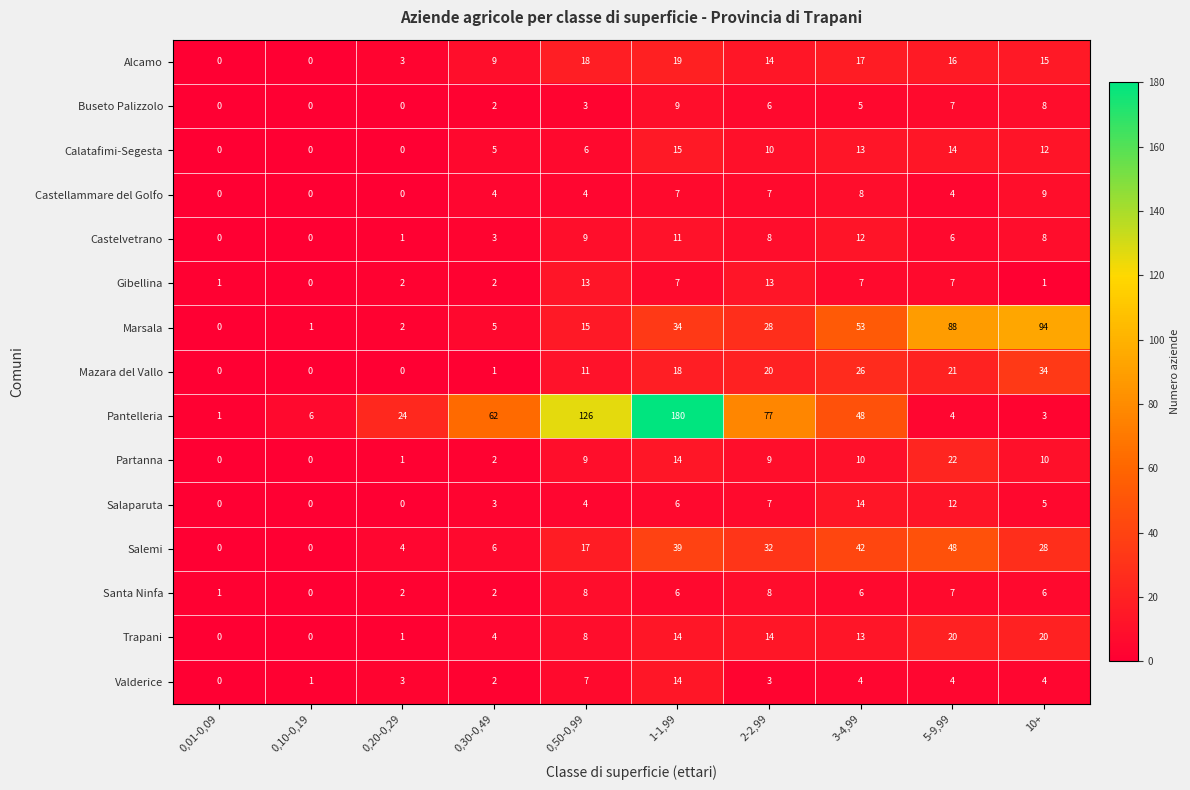

Between 3-4,99 and 10+, which series saw the biggest shift?

Pantelleria